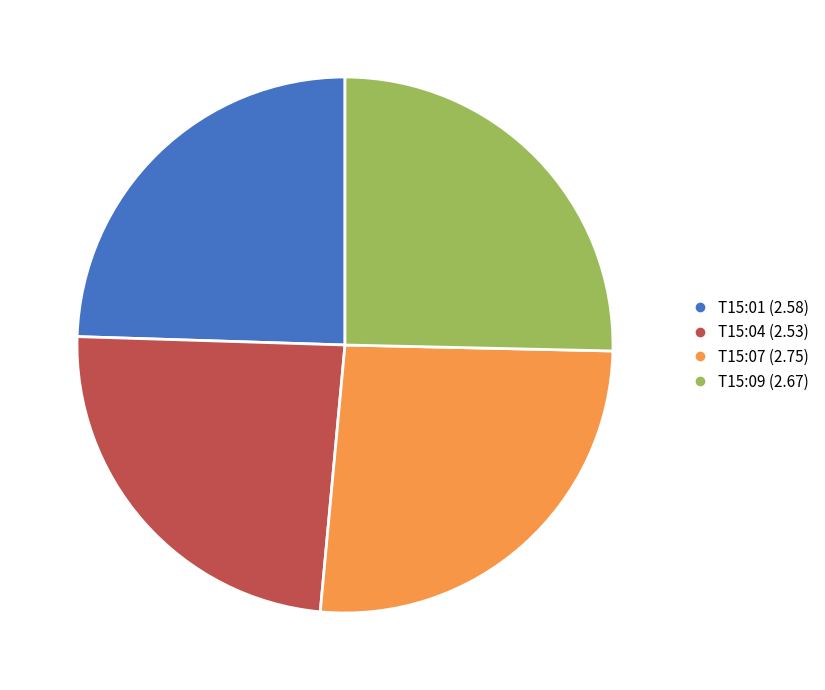

What is the ratio of the value at T15:01 (2.58) to the value at T15:04 (2.53)?

1.0